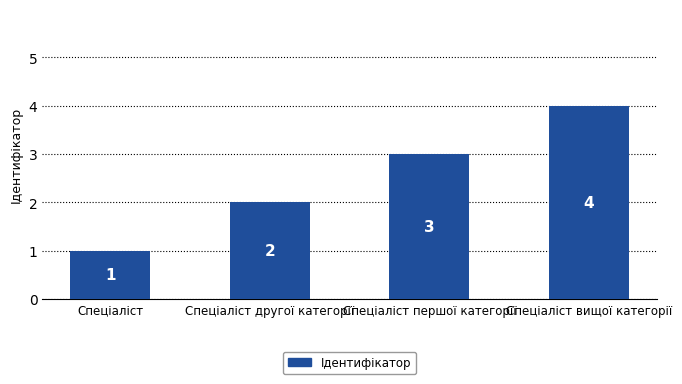

What is the change in value from Спеціаліст to Спеціаліст вищої категорії?

+3